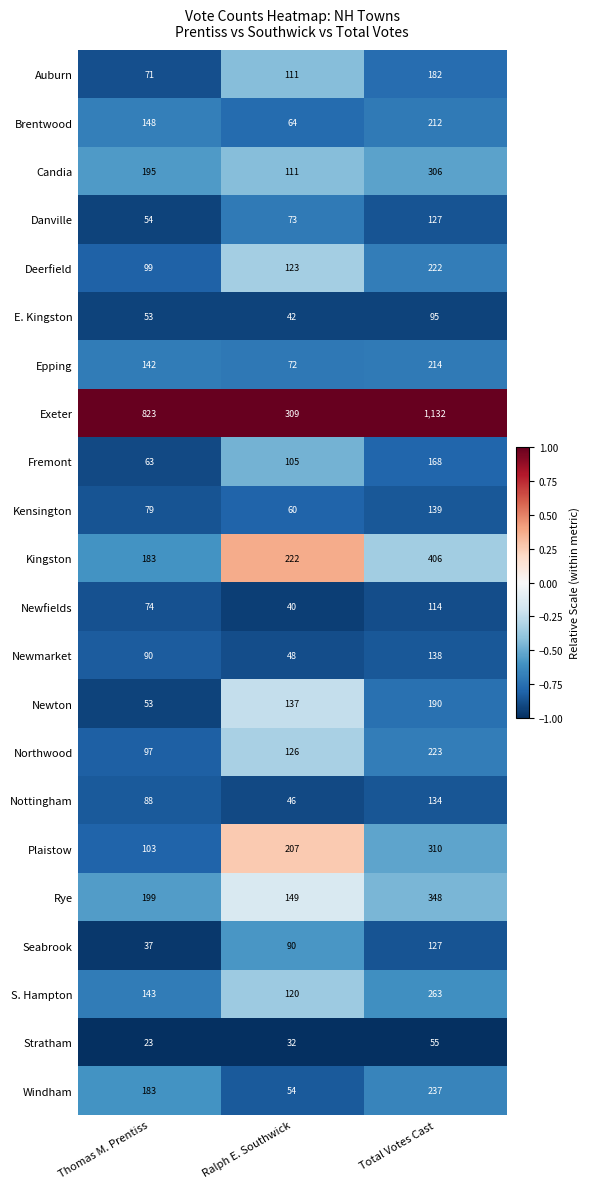

Which series changed the most between Thomas M. Prentiss and Total Votes Cast?

Exeter